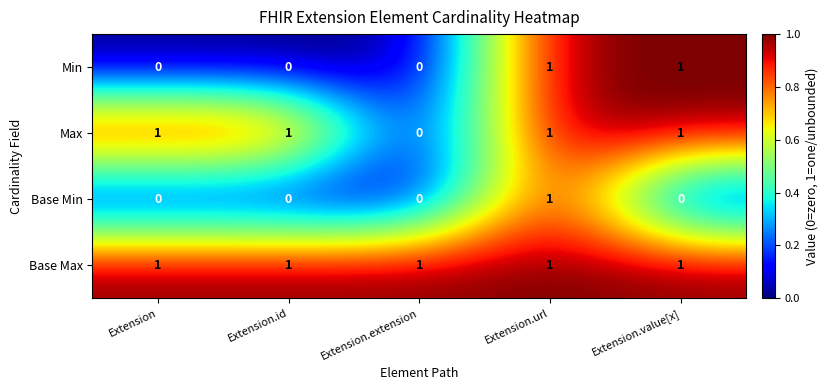

What is the total value across all series at Extension.extension?

1